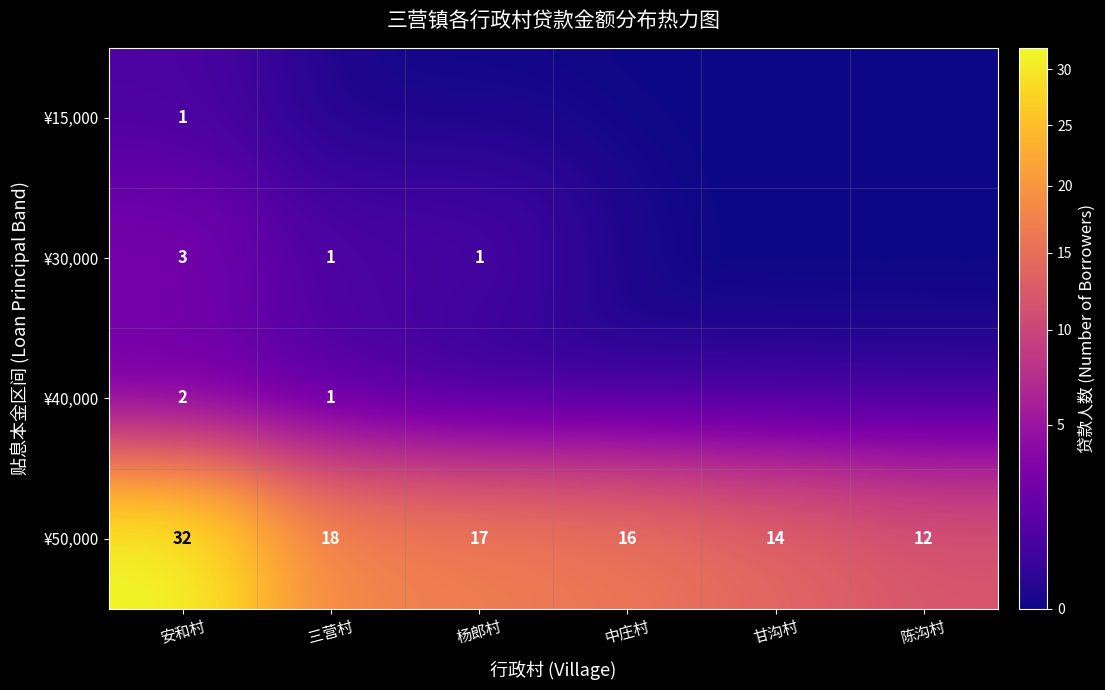

How many data points in ¥50,000 are less than 17?

3